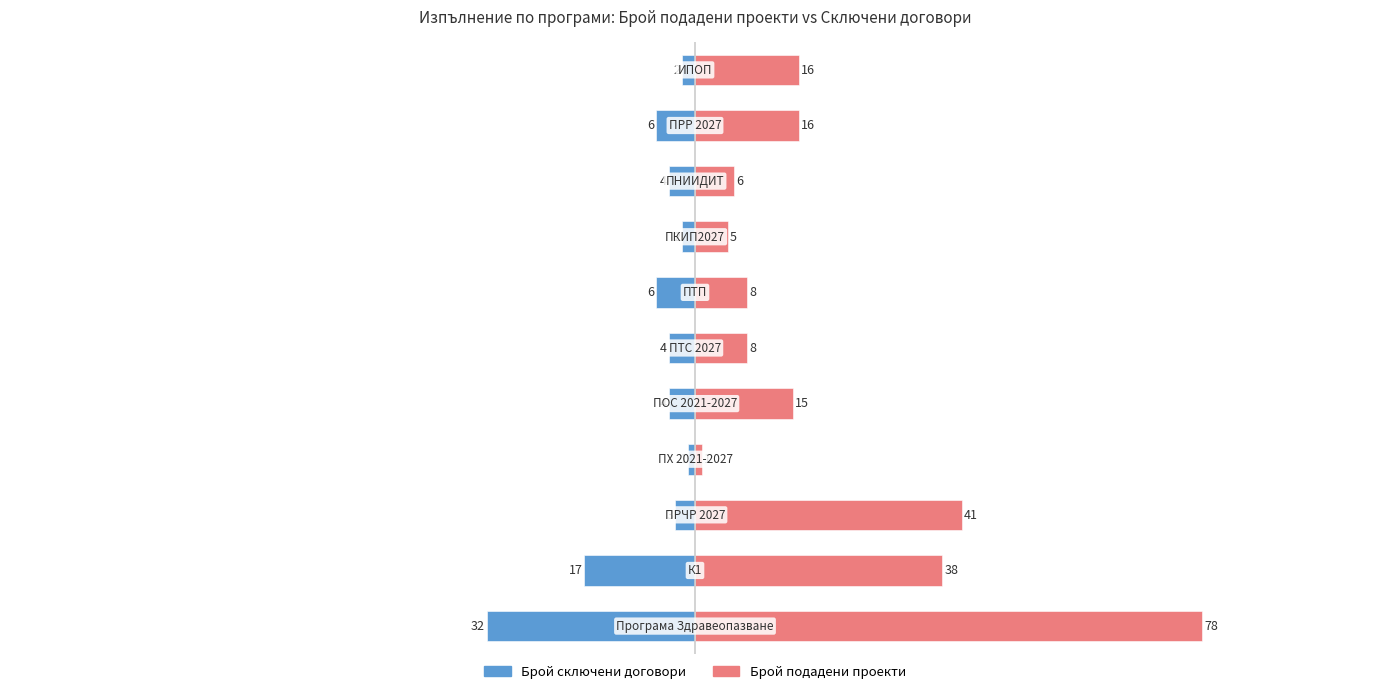

What are all the series names shown in the legend?

Брой сключени договори, Брой подадени проекти